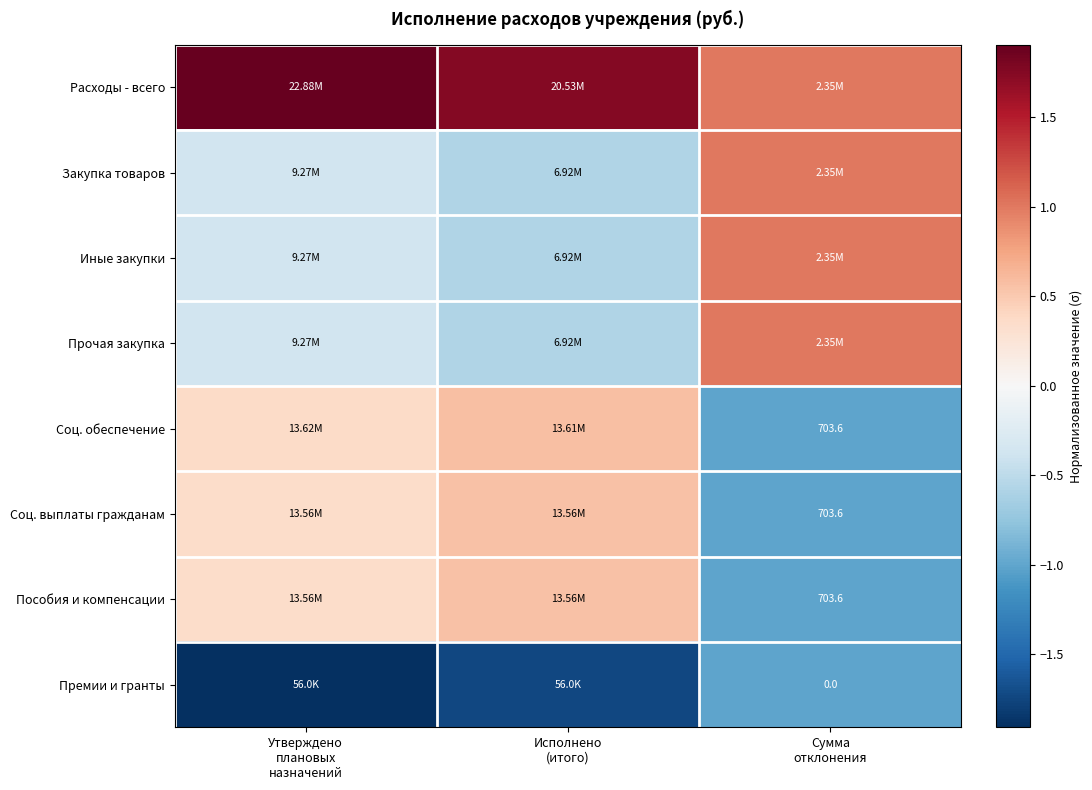

Which has a higher value, Утверждено
плановых
назначений or Сумма
отклонения?

Утверждено
плановых
назначений